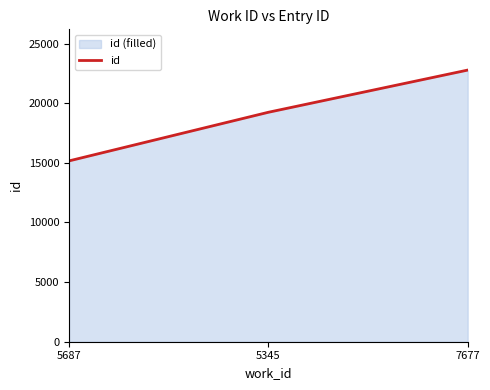

What is the sum of all values?

57181